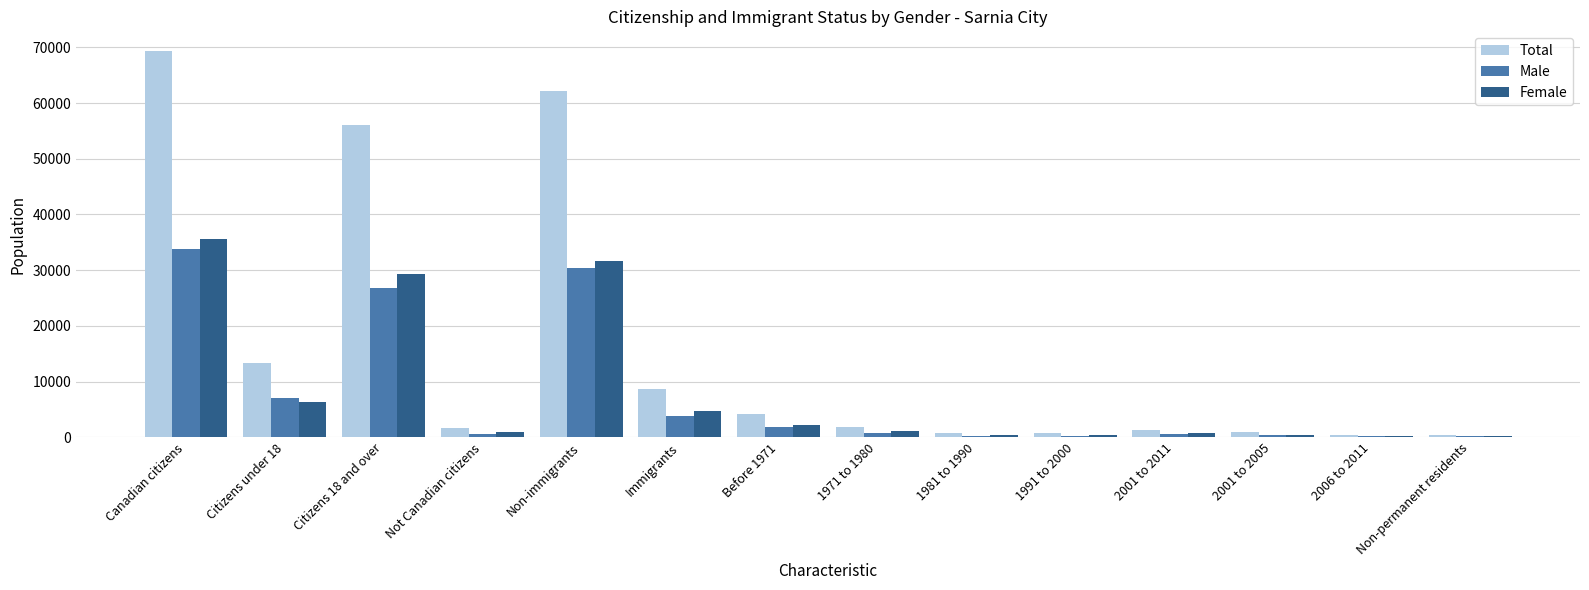

Which series has the largest total across all categories?

Total